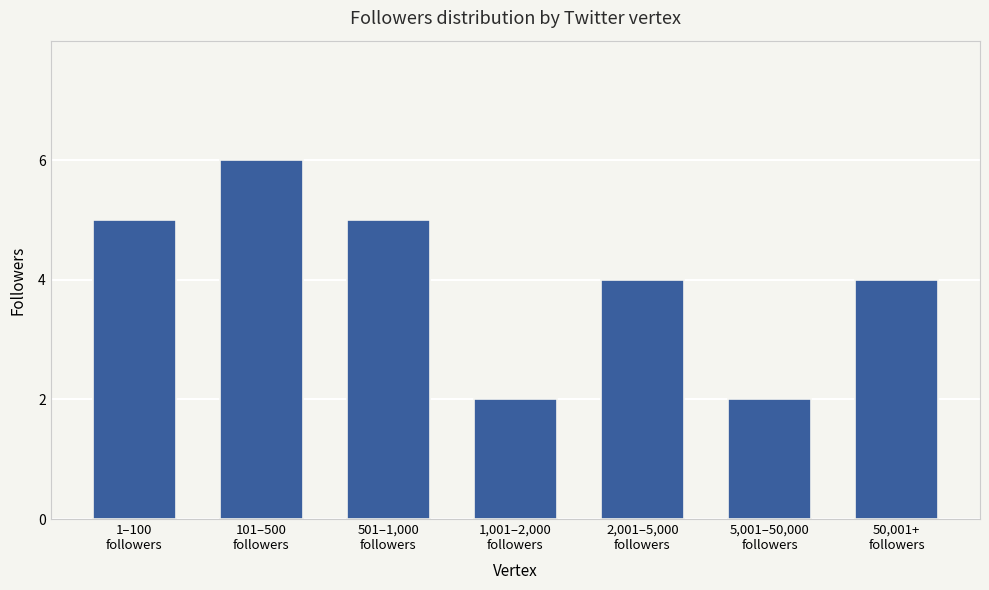

Count the number of categories in the chart.

7